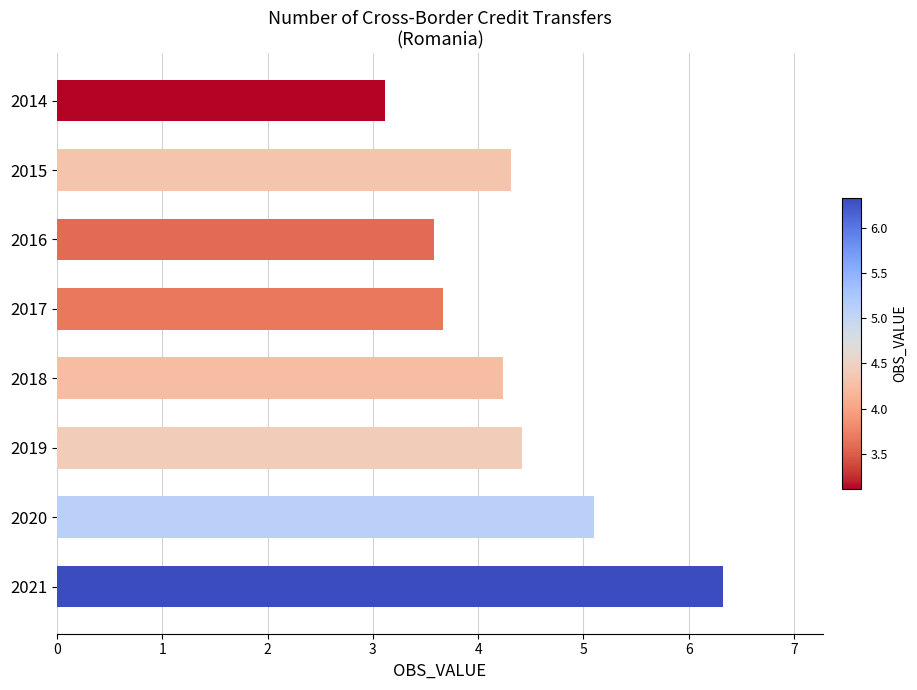

Where is the data nearest to the value 4?

2018